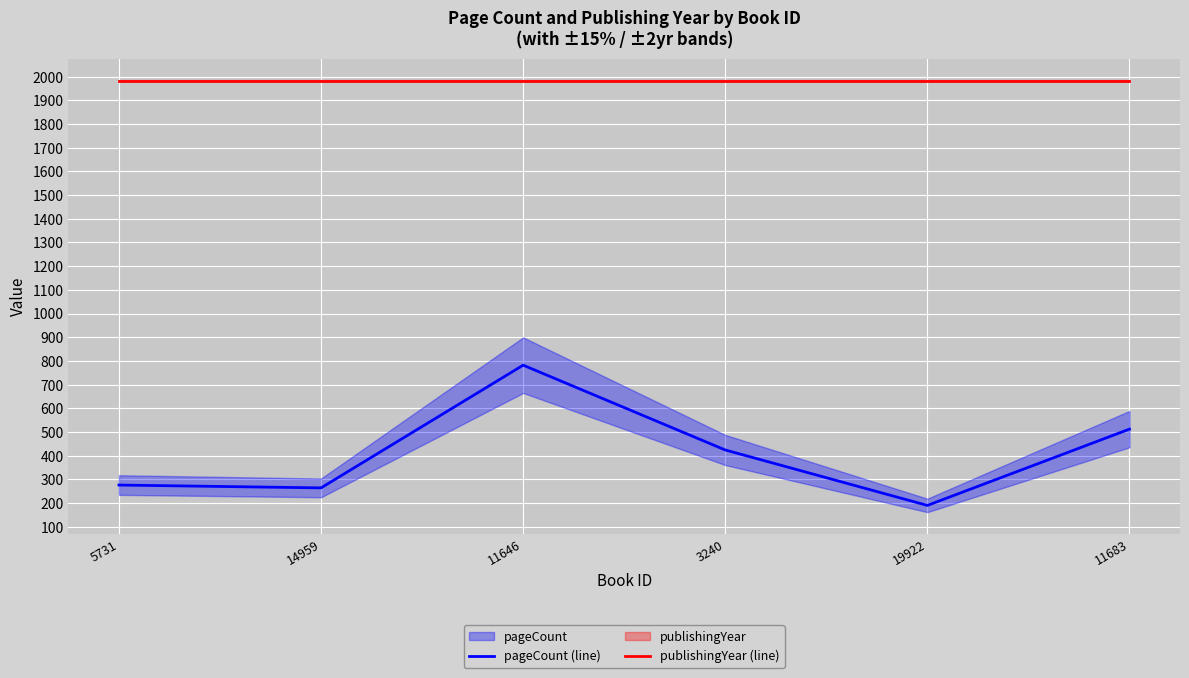

What are all the series names shown in the legend?

pageCount (line), publishingYear (line)